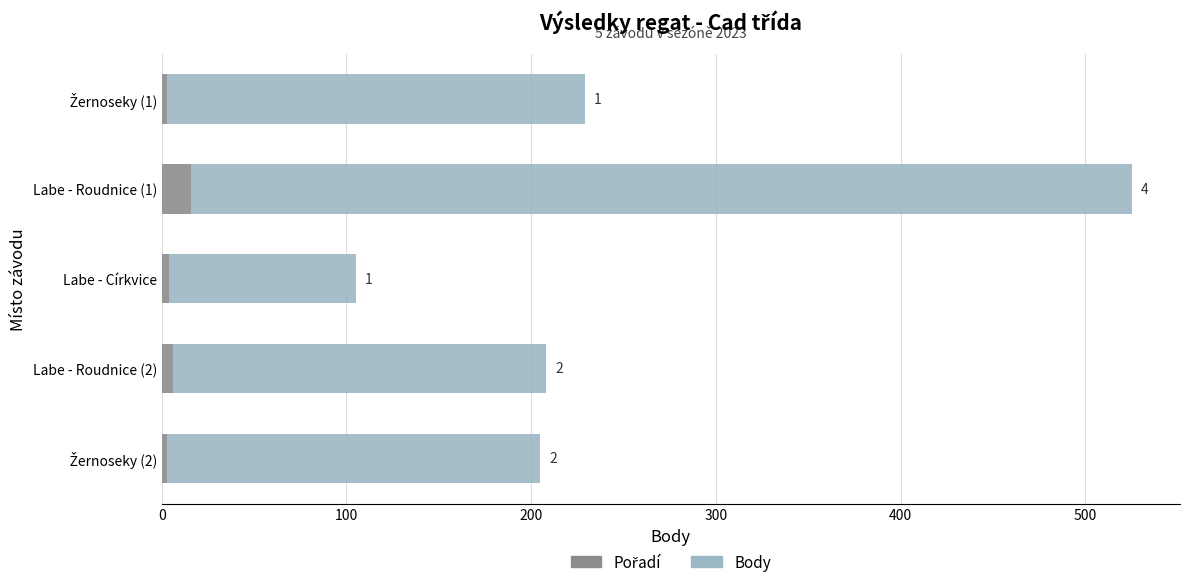

What is the value of the Body bar at the 3rd from the left?

101